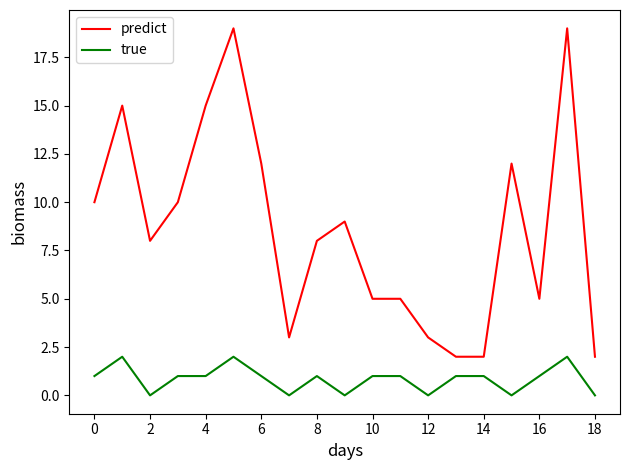

Does the chart have visible grid lines?

No